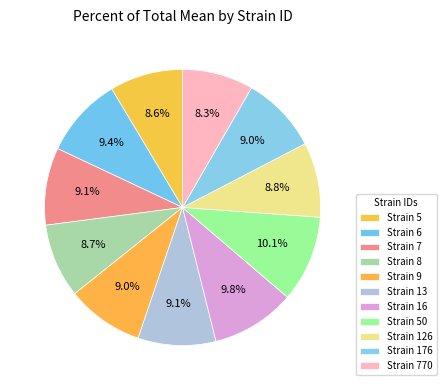

How many segments does this pie chart have?

11